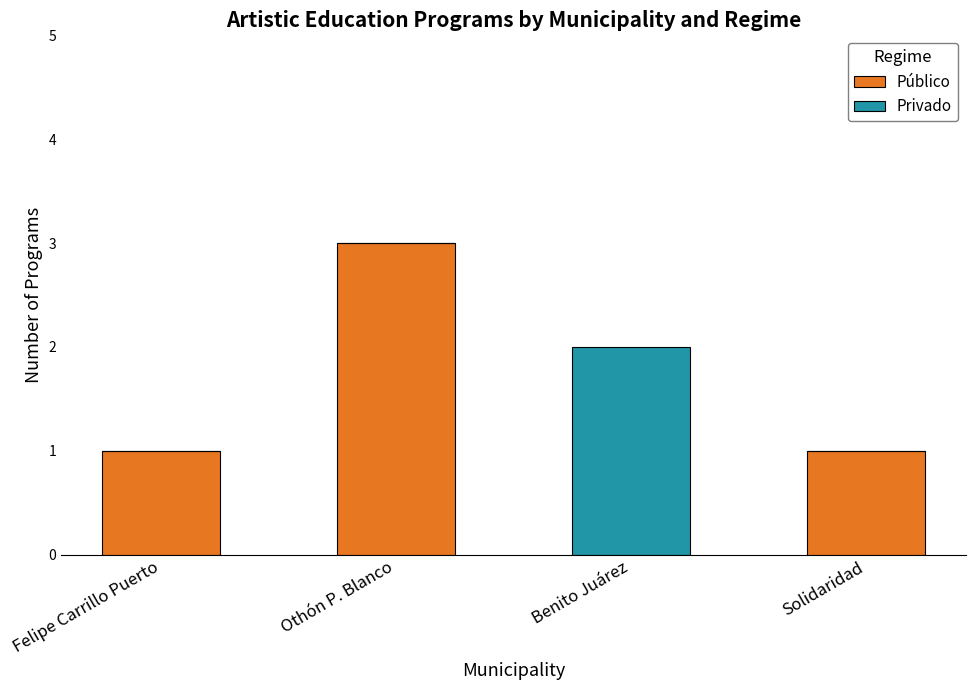

True or false: Público has a value of 1 at Felipe Carrillo Puerto.

True